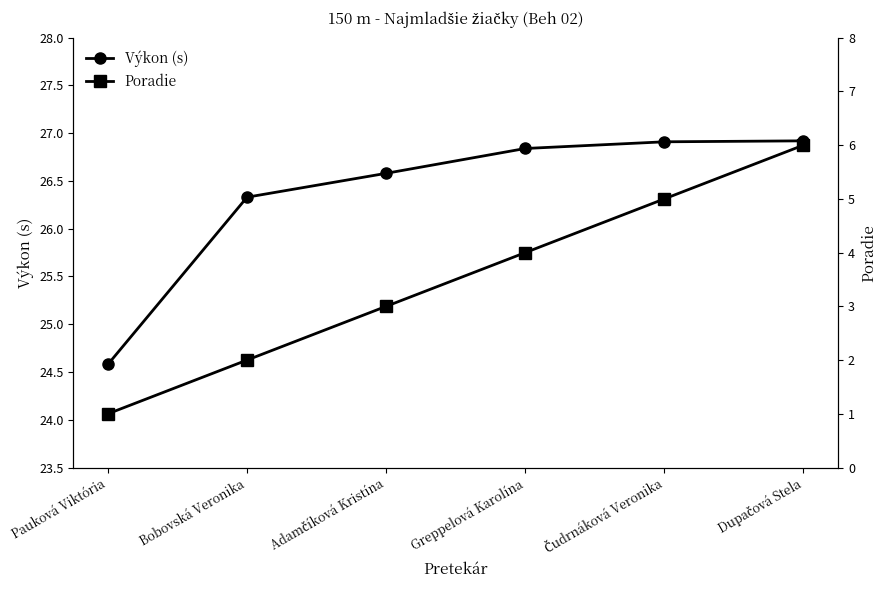

List the series in order of their overall mean, highest first.

Výkon (s), Poradie